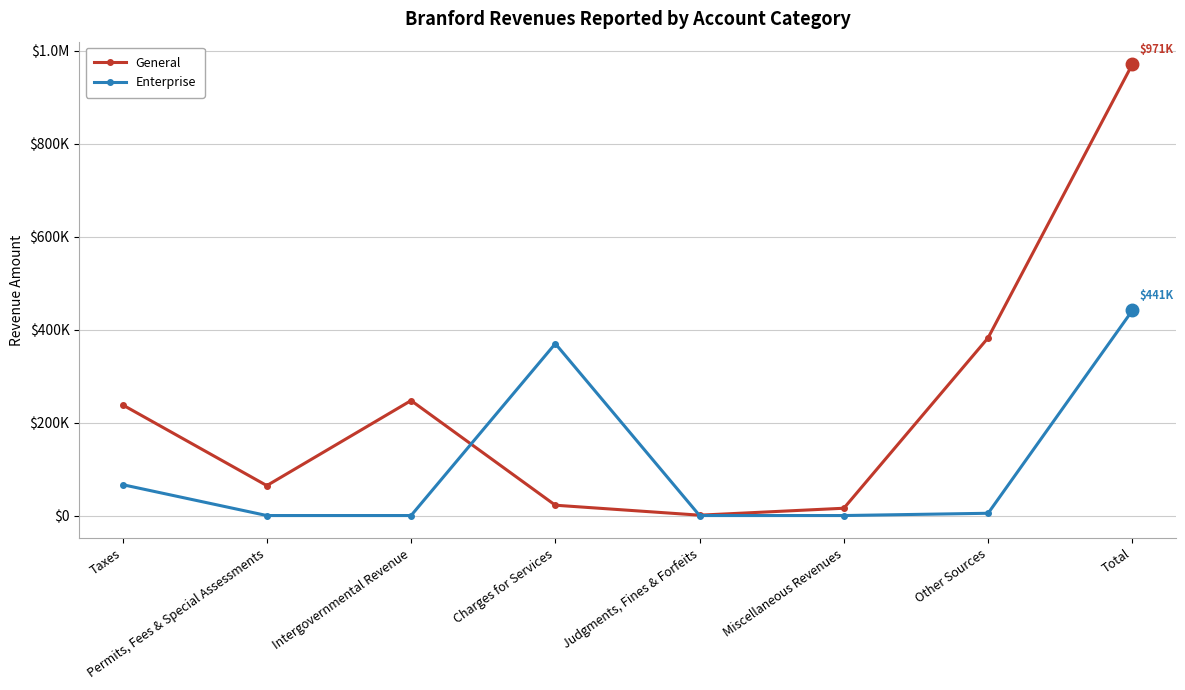

What are all the series names shown in the legend?

General, Enterprise